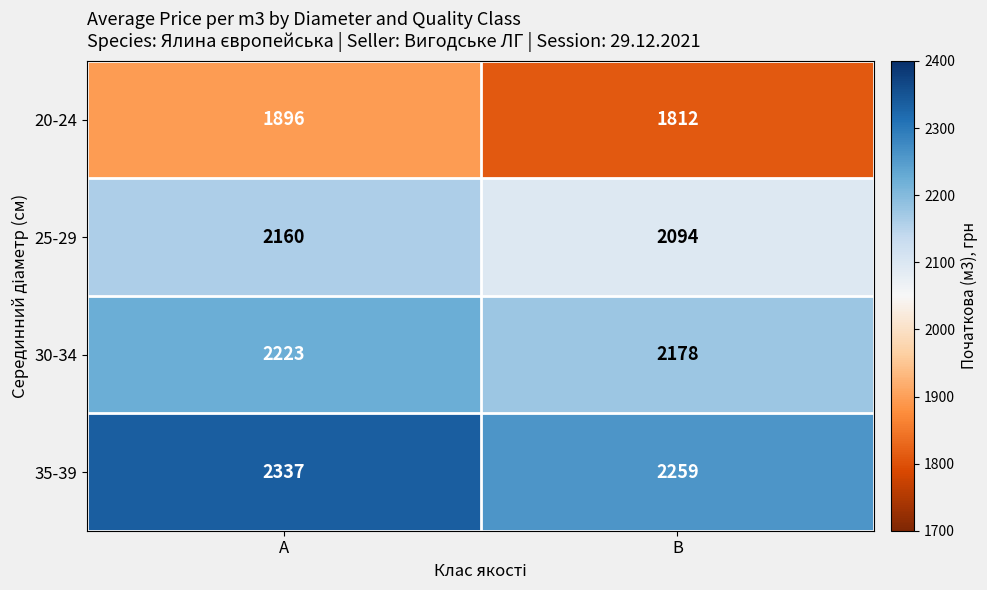

What is the sum of the 35-39 values at B and A?

4596